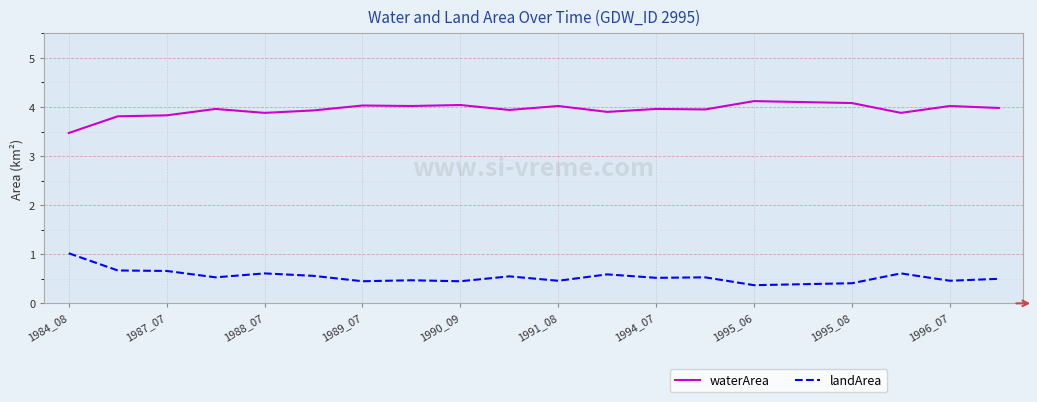

True or false: waterArea and landArea cross at least once.

False